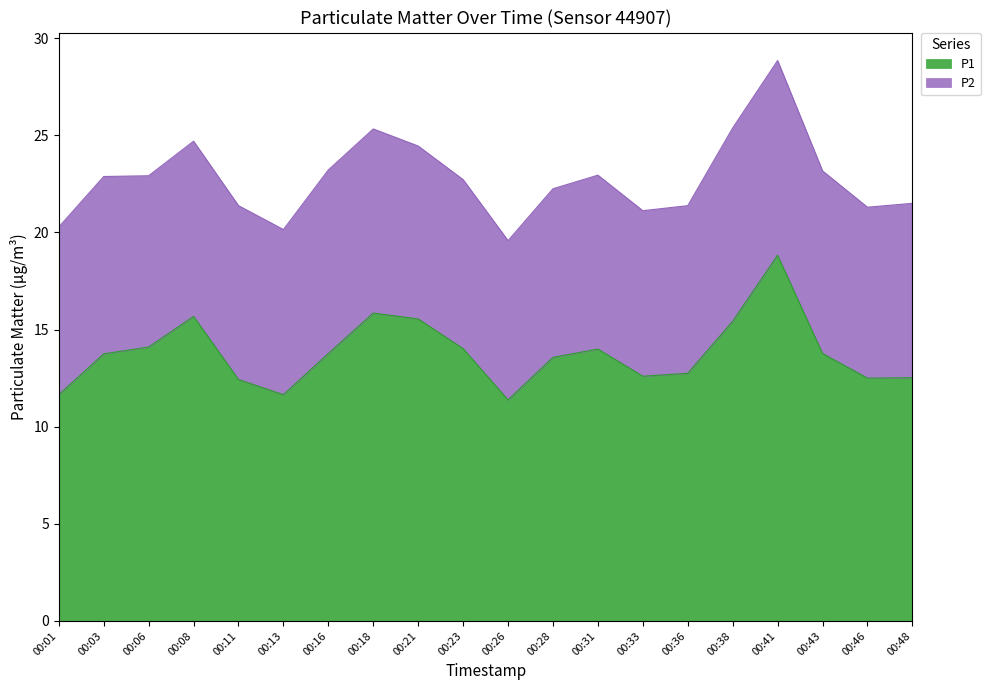

Approximately how many times larger is the value at 00:03 compared to 00:01?

1.2